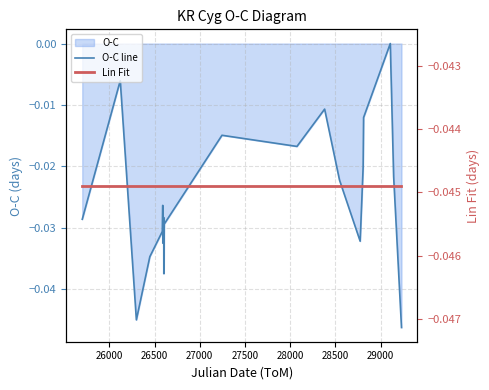

Does the chart have visible grid lines?

Yes